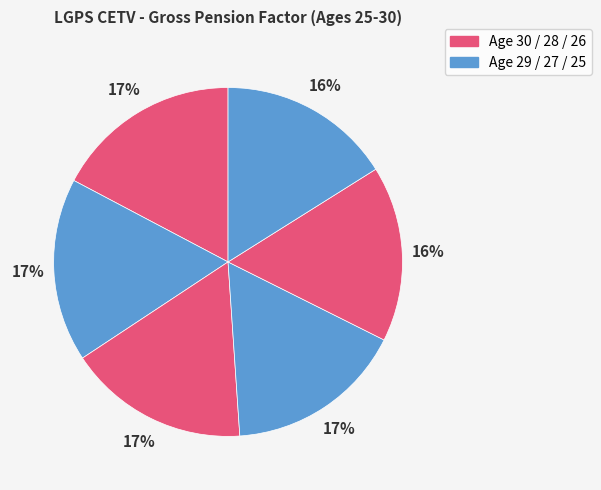

How many segments does this pie chart have?

6